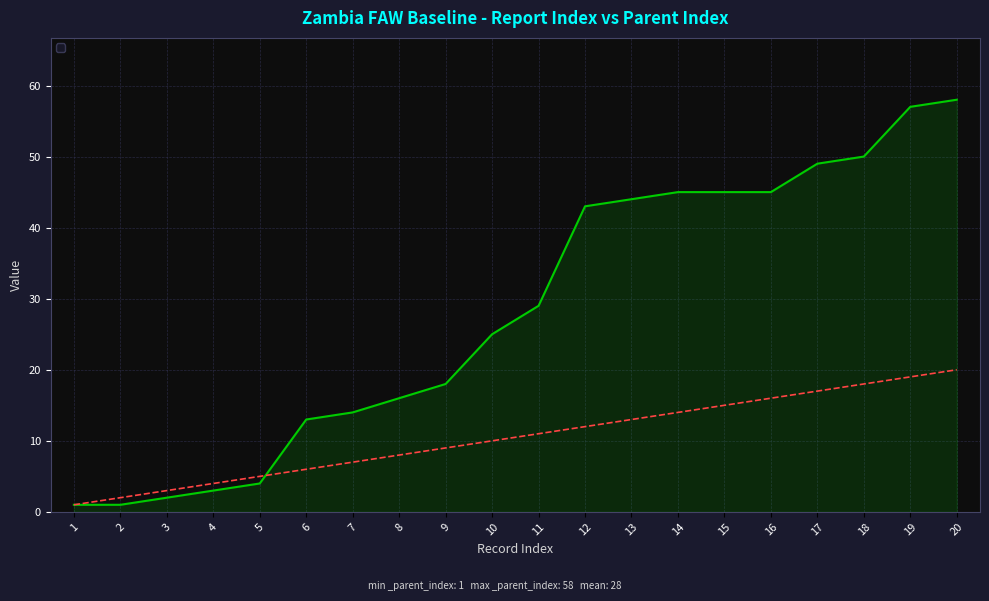

Between which two adjacent categories do _parent_index and _index first intersect?

5 and 6